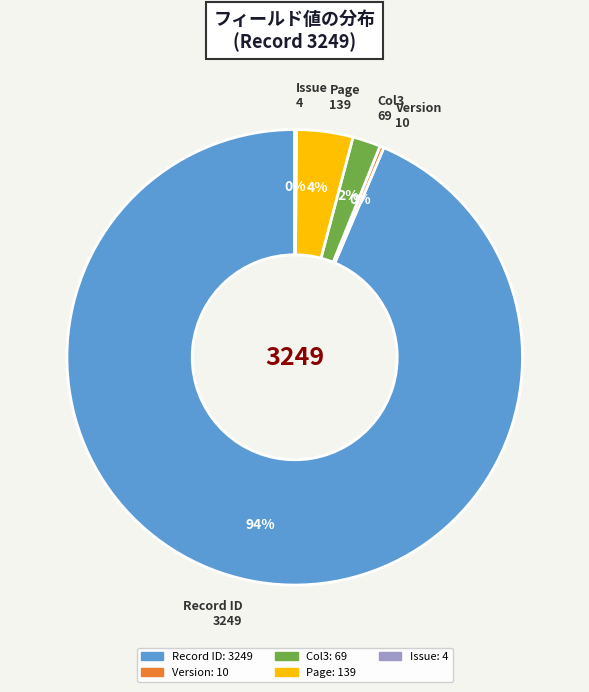

To the nearest percent, what percentage of the pie is Page 139?

4%